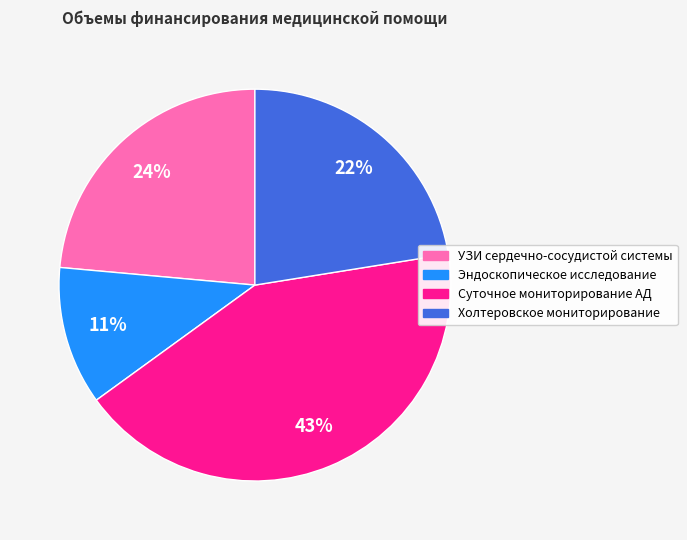

Is there any slice that represents more than half of the pie?

No